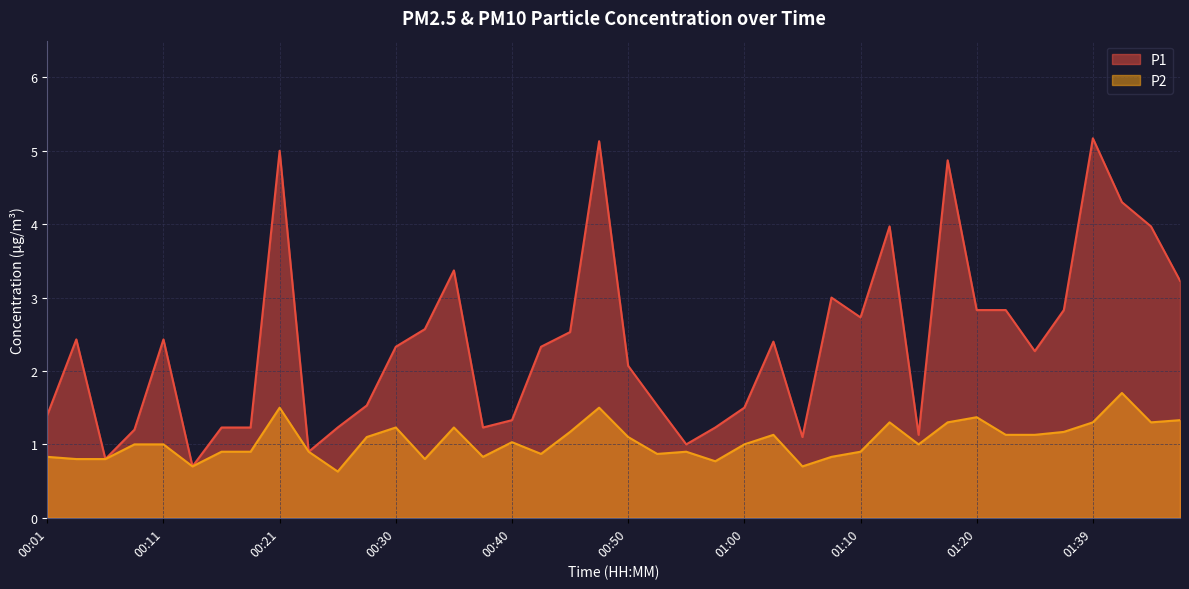

True or false: P1 and P2 intersect in this chart.

False